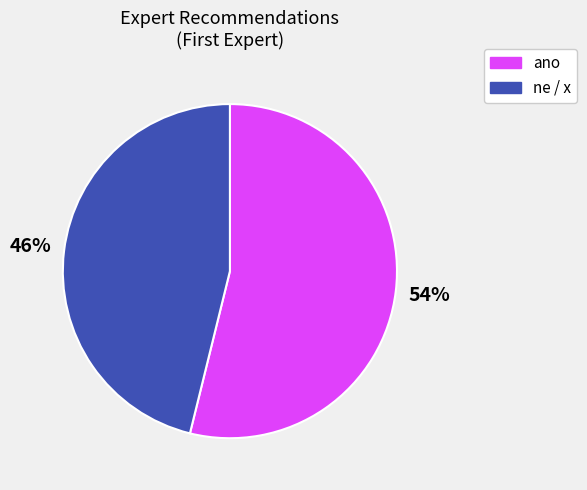

How many segments does this pie chart have?

2